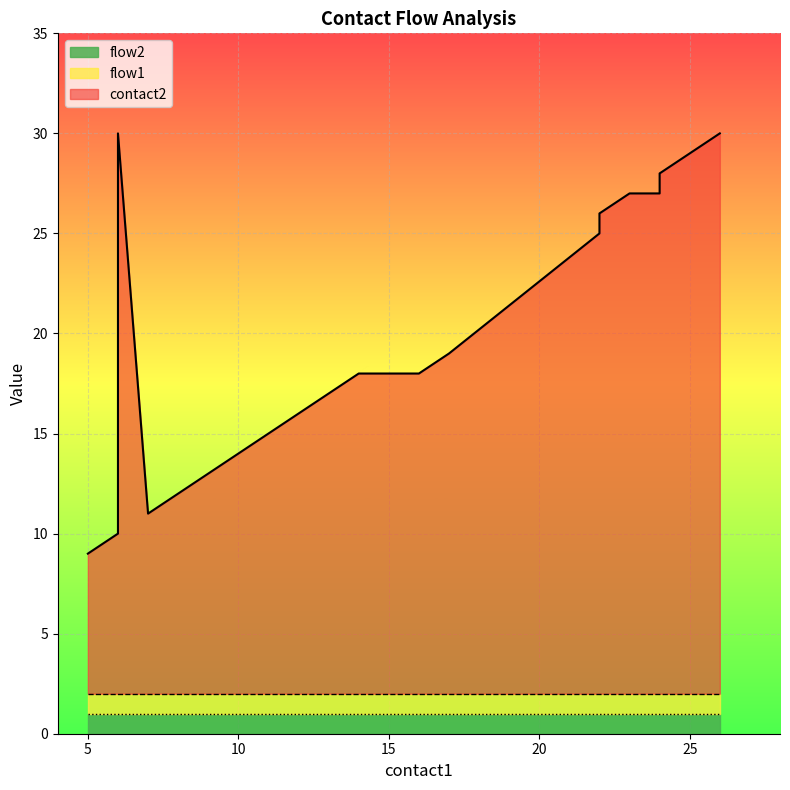

Which category has the highest value across all series?

6